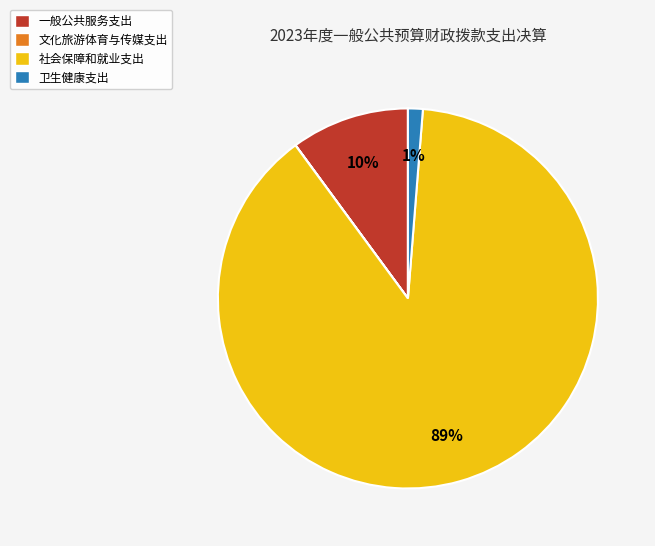

Which slice is the largest?

社会保障和就业支出